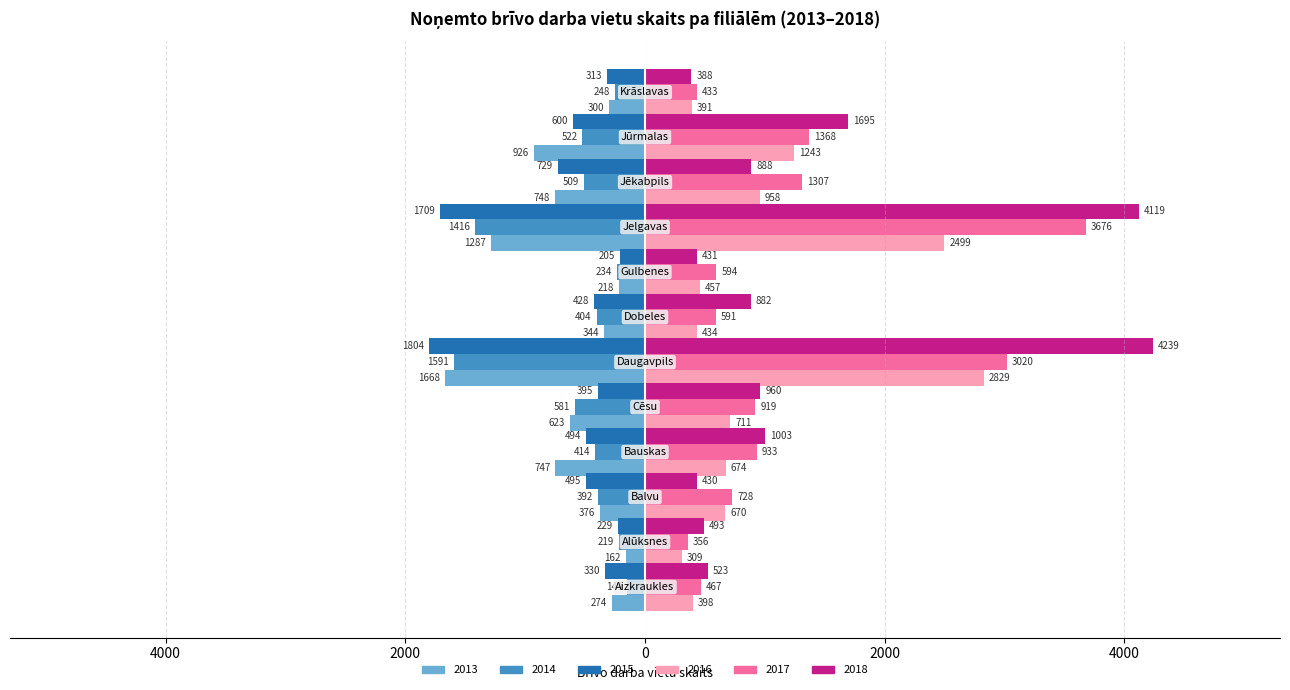

What are all the series names shown in the legend?

2013, 2014, 2015, 2016, 2017, 2018